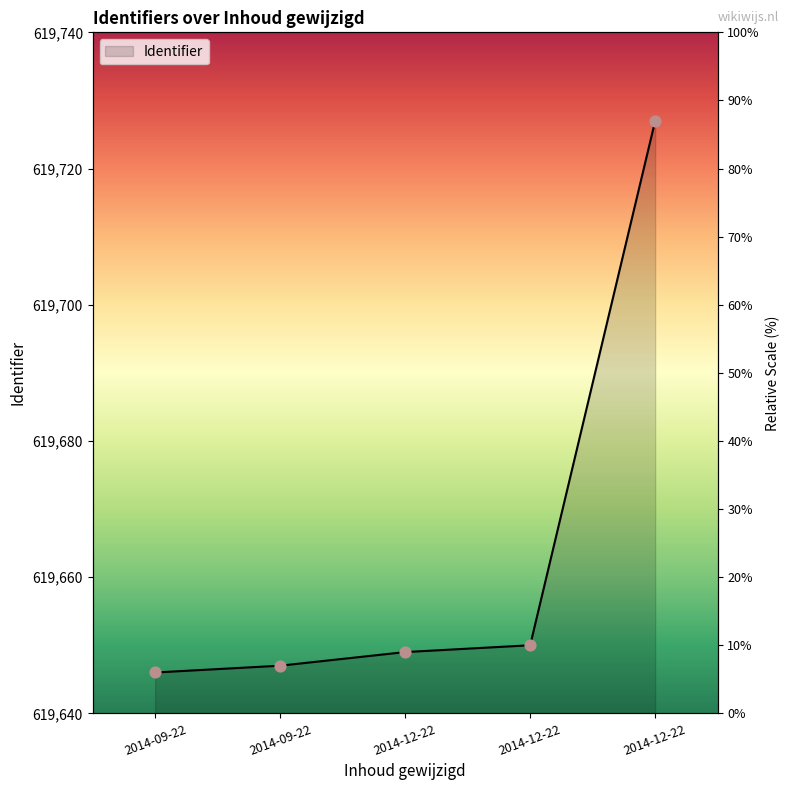

Approximately how many times larger is the value at 2014-12-22 compared to 2014-12-22?

1.0